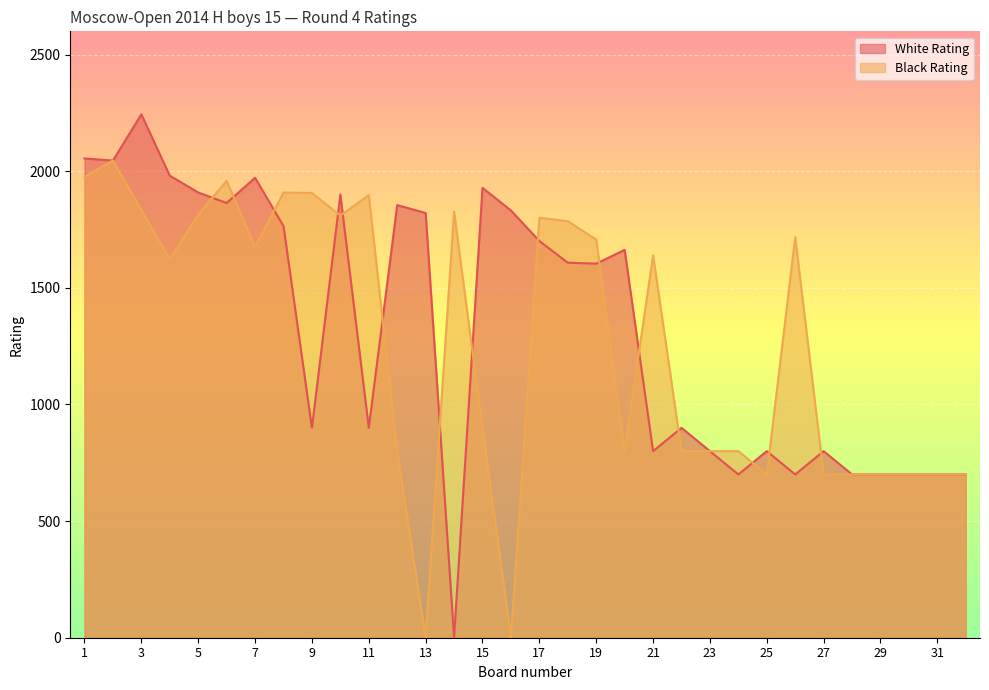

What is the total value across all series at 6?

3823